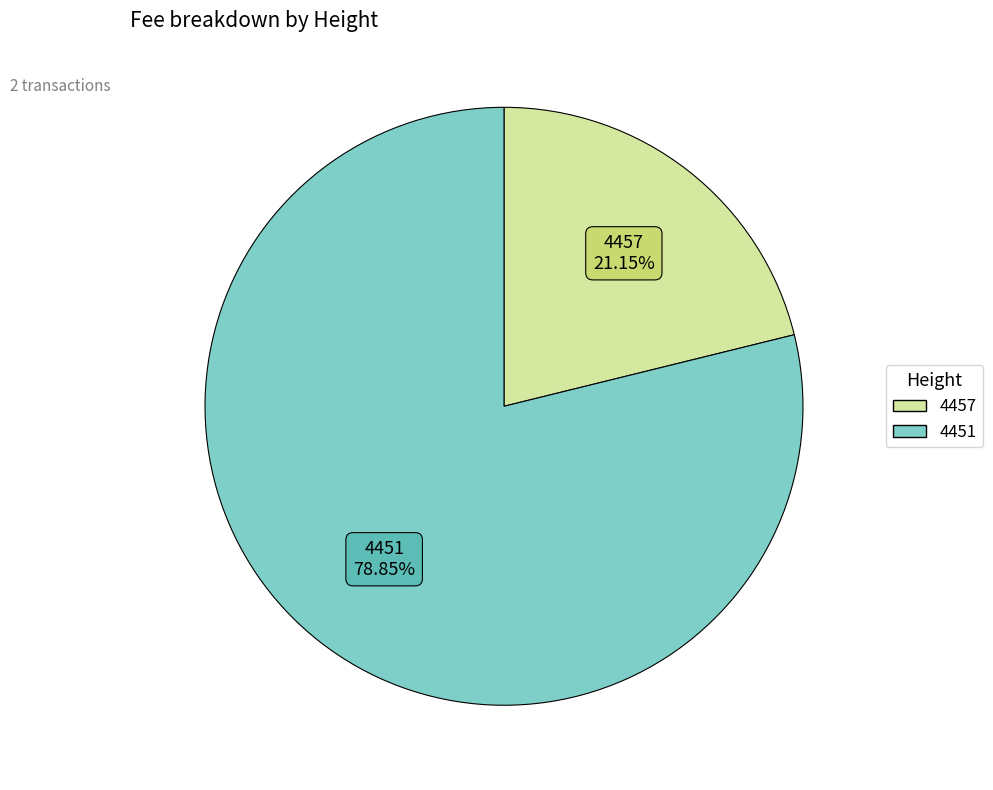

How many slices are in this pie chart?

2